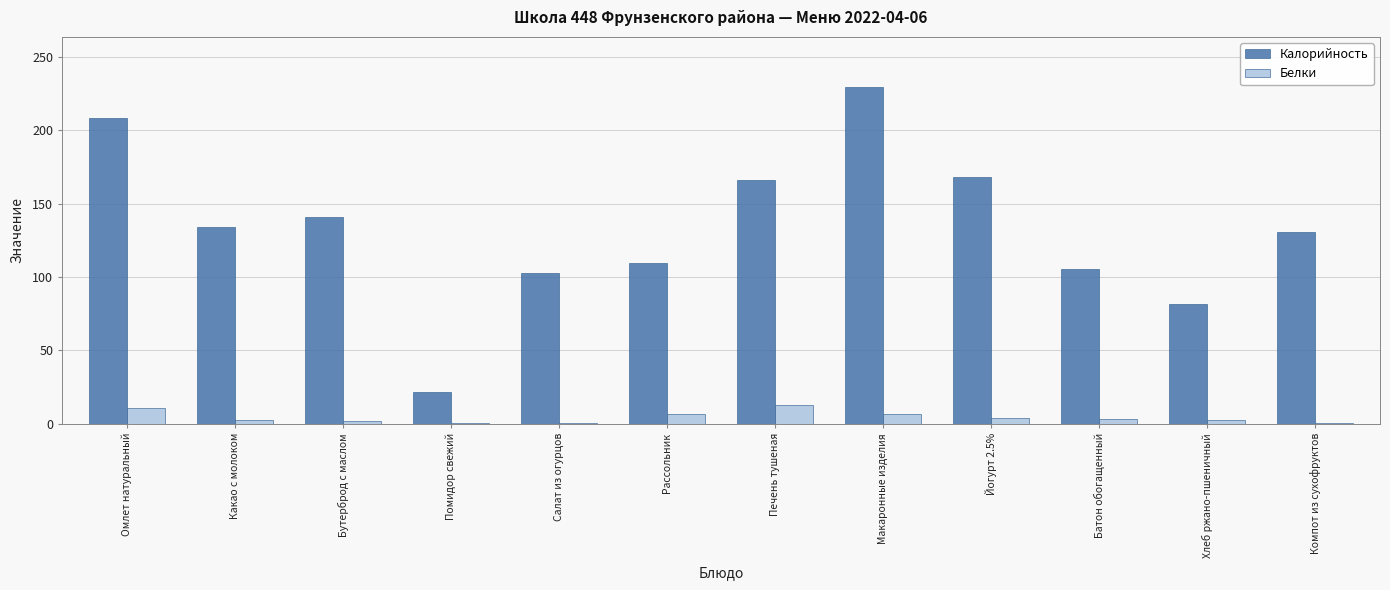

What is the difference between the Калорийность values at Макаронные изделия and Бутерброд с маслом?

88.2